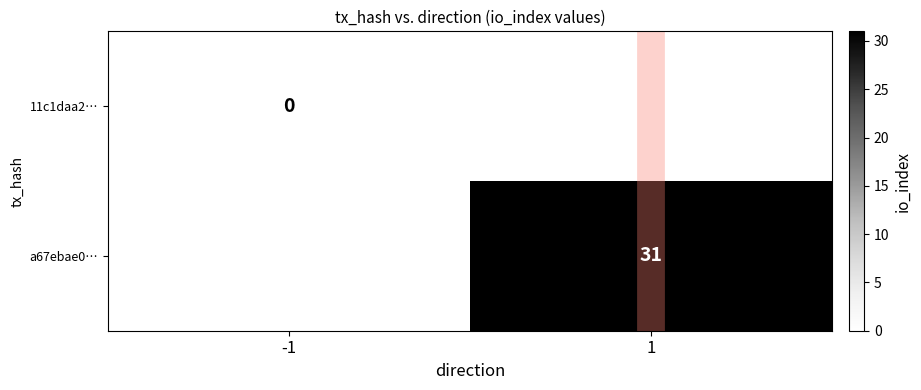

The a67ebae0… series shows 40 at 1. True or false?

False